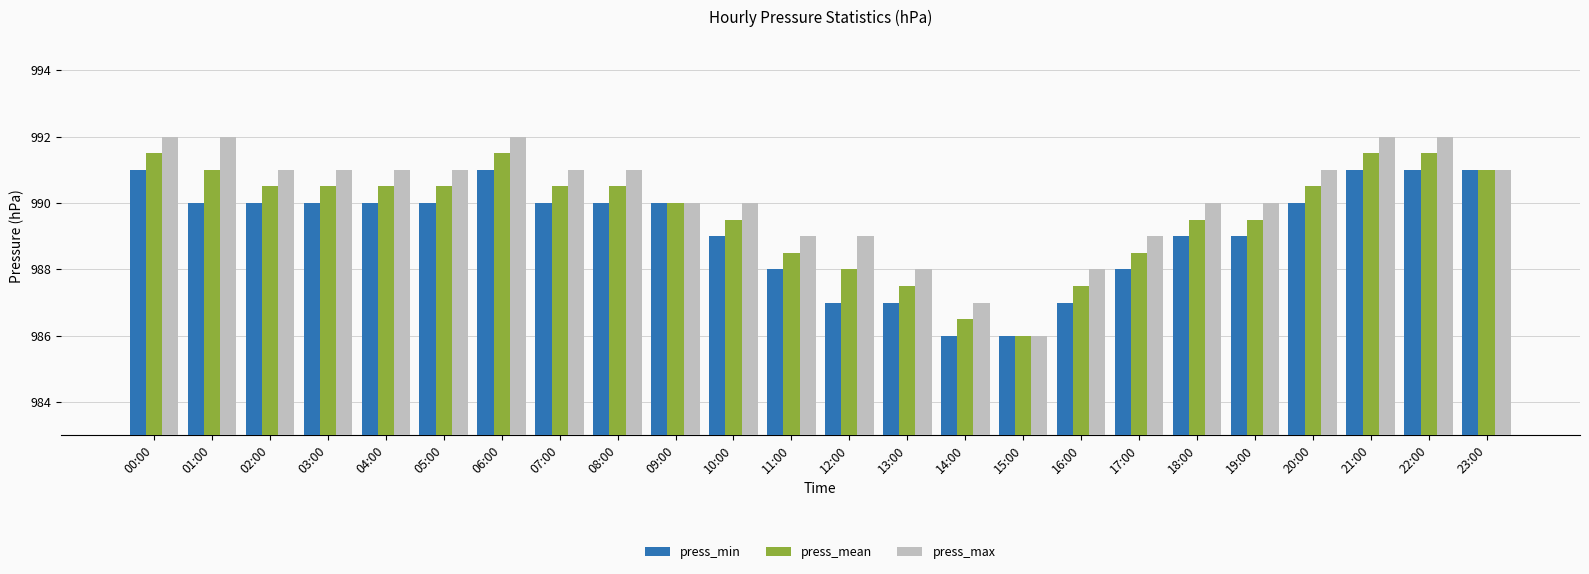

List the series in order of their overall mean, lowest first.

press_min, press_mean, press_max